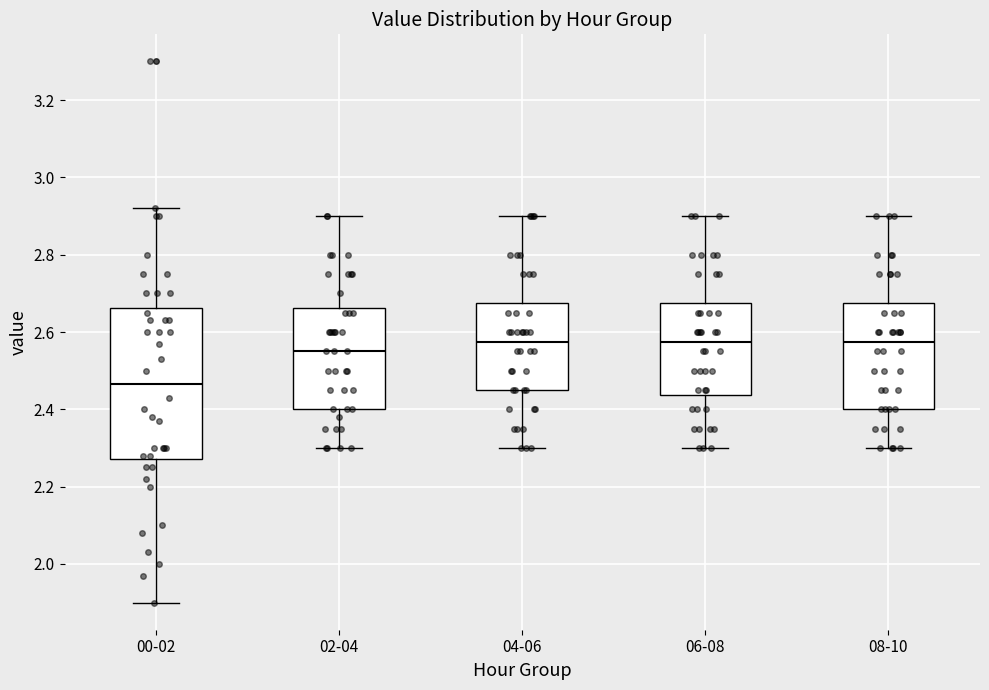

Comparing the boxes themselves (not the whiskers), which one is the tallest?

00-02